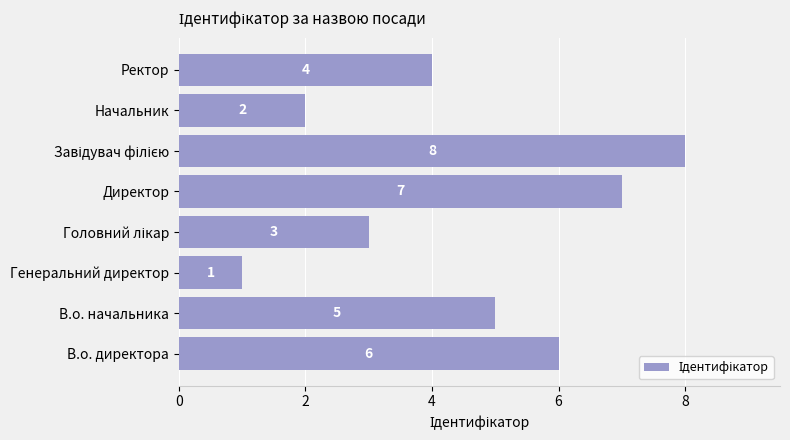

Reading bottom to top, transcribe all the data shown in this chart.

6	5	1	3	7	8	2	4